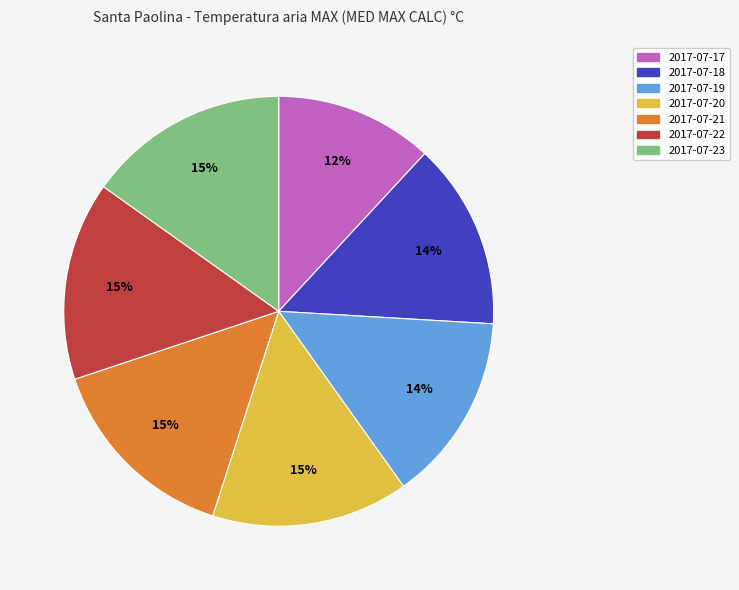

Count the number of slices in the pie.

7